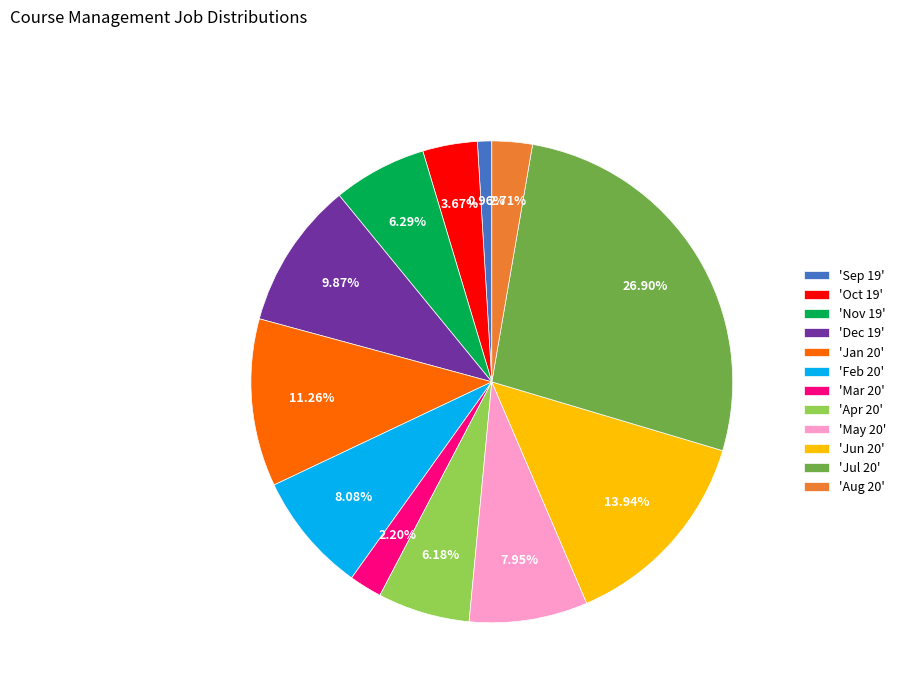

Do 'Jan 20' and 'Mar 20' together represent more than half of the pie?

No